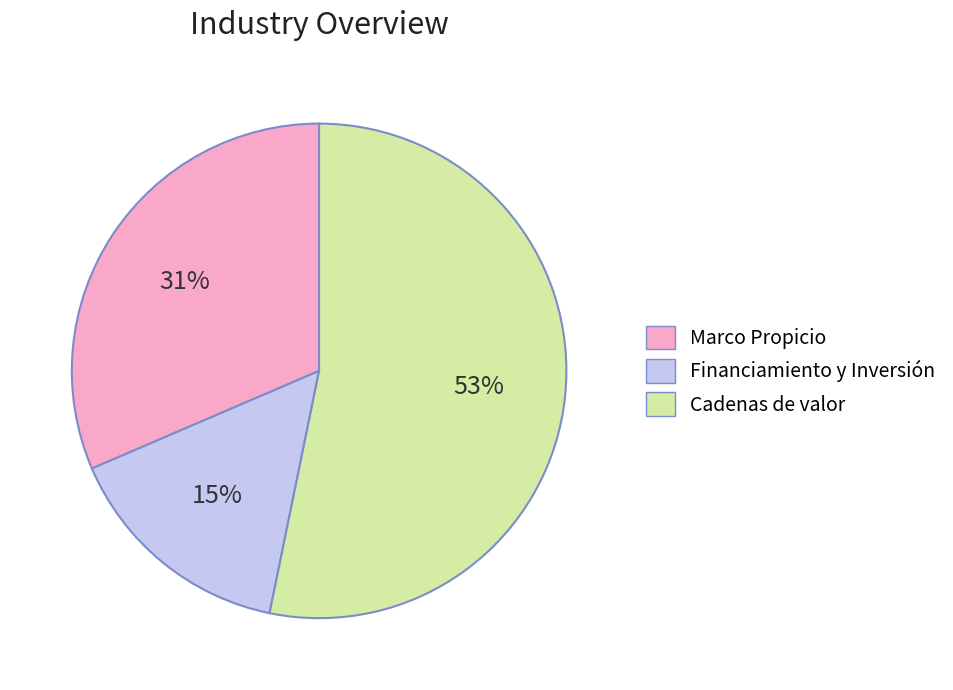

To the nearest percent, what percentage of the pie is Financiamiento y Inversión?

15%